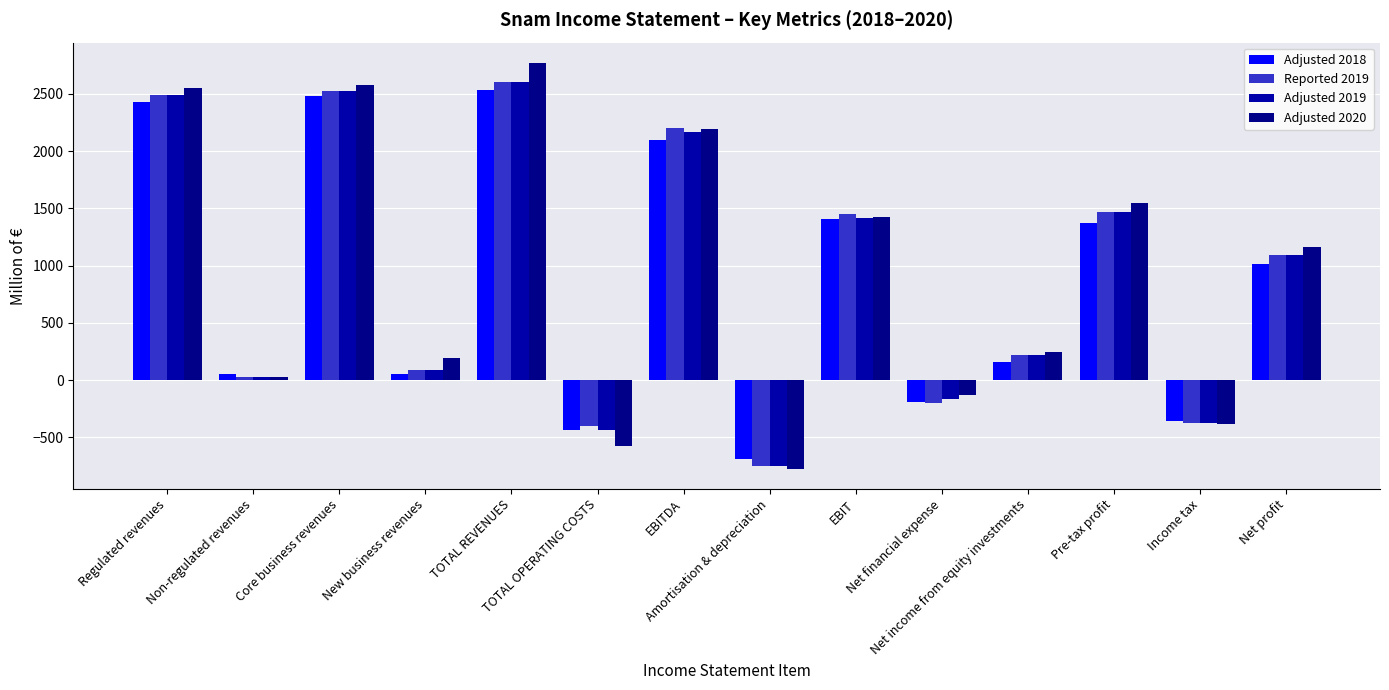

What is the highest value of the Adjusted 2019 series?

2606